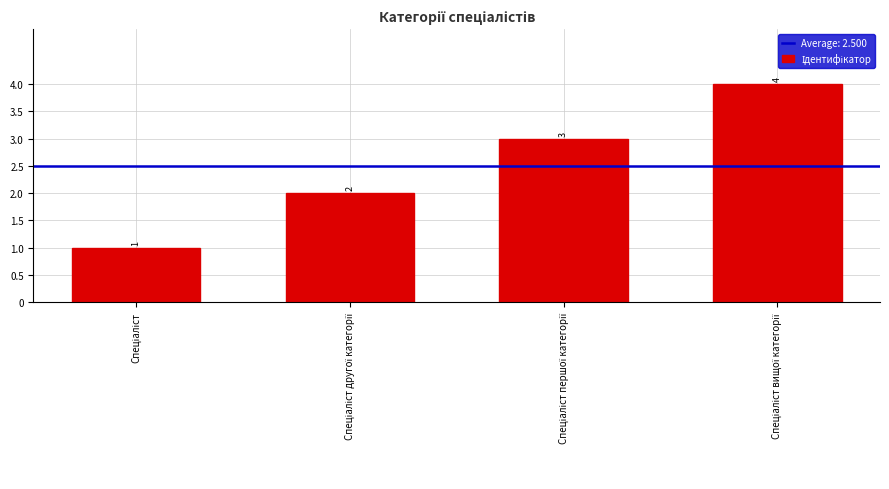

Does the chart contain any negative values?

No